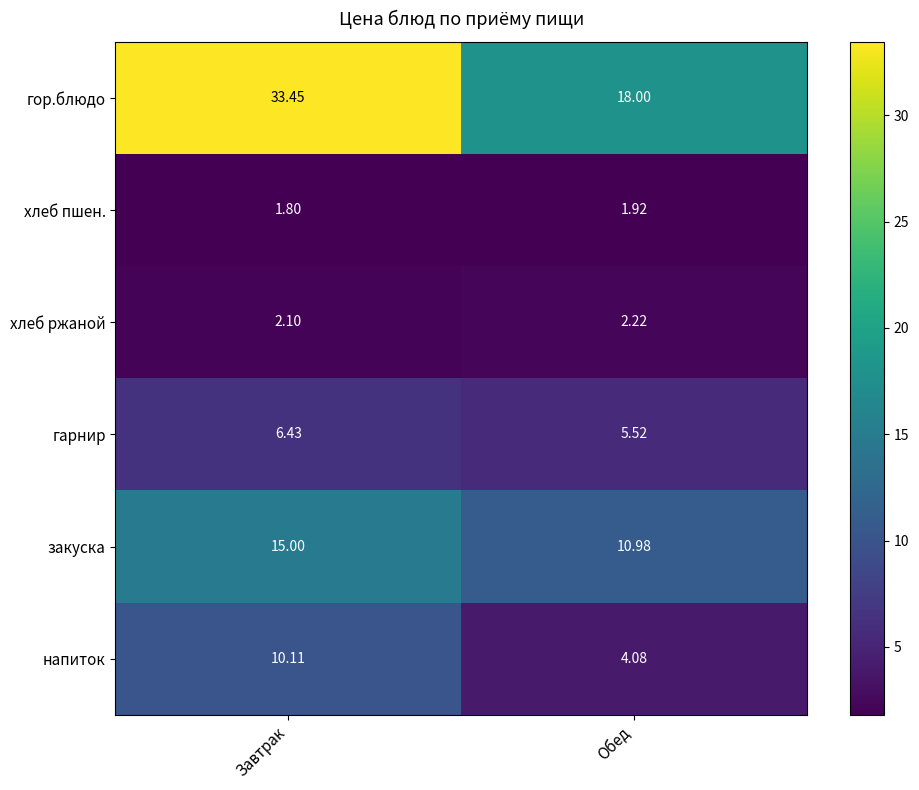

What is the difference between the highest and lowest values at Обед?

16.1